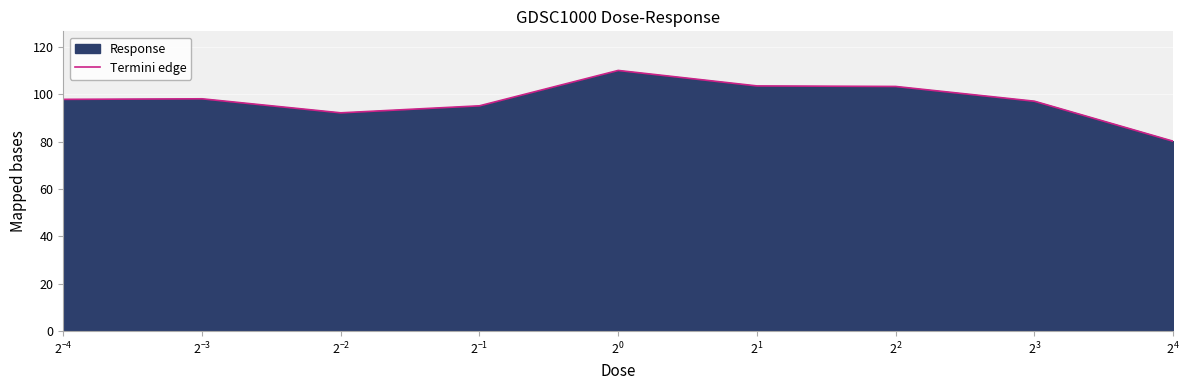

What is the minimum value shown in the chart?

80.2